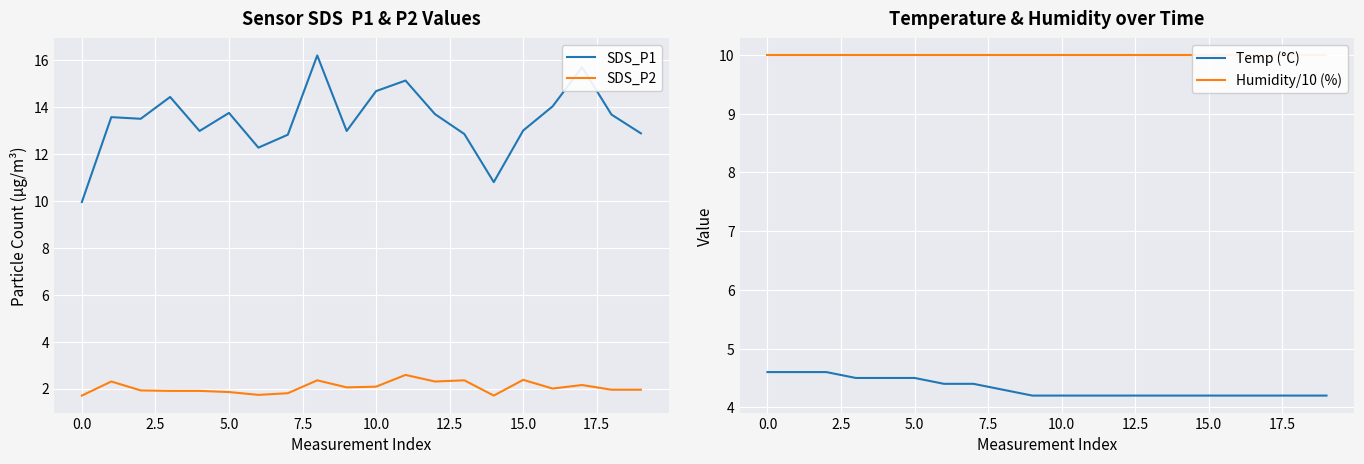

True or false: SDS_P2 and SDS_P1 intersect in this chart.

False